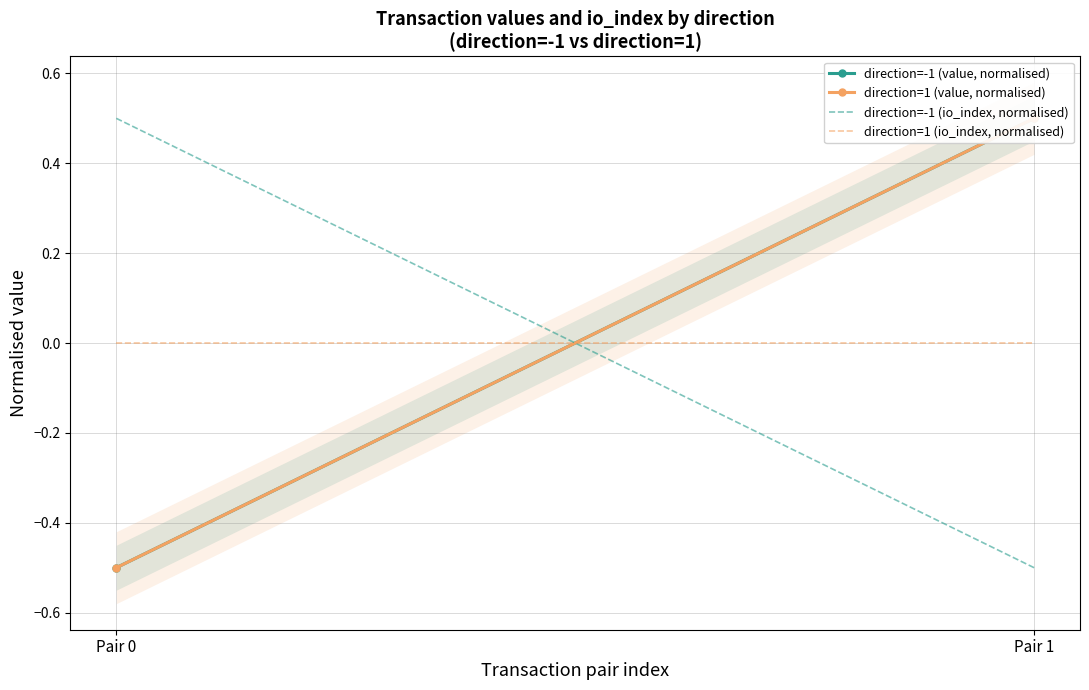

At which category does the chart reach its peak across all series?

Pair 1